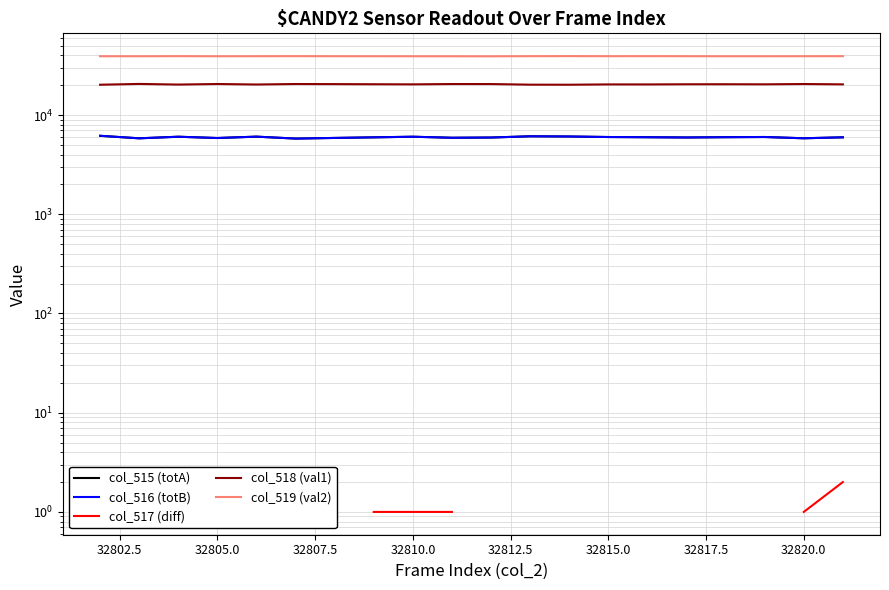

What is the difference between the maximum and minimum values in the col_519 (val2) series?

170.0